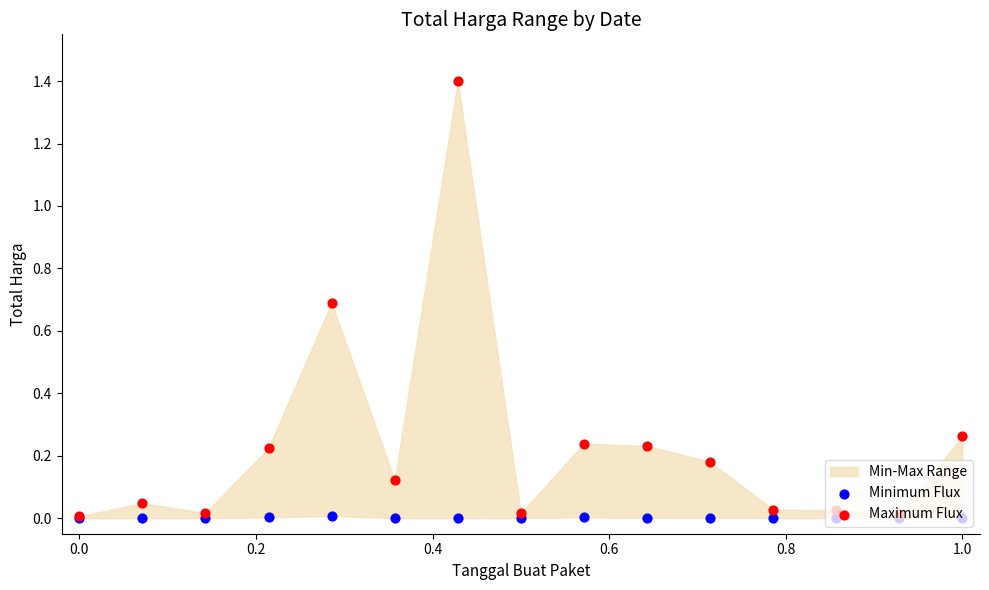

Is the value of Minimum Flux at 13 greater than the value of Maximum Flux at 9?

No